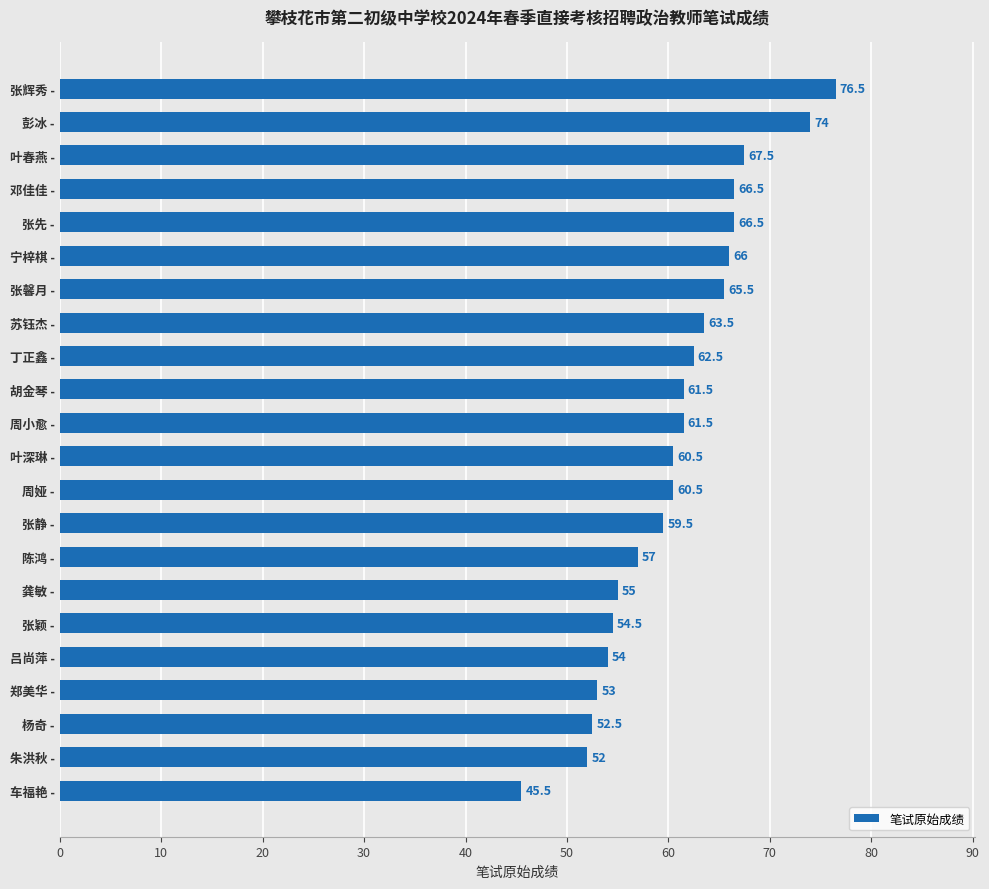

What is the difference between the second highest and second lowest values?

22.0